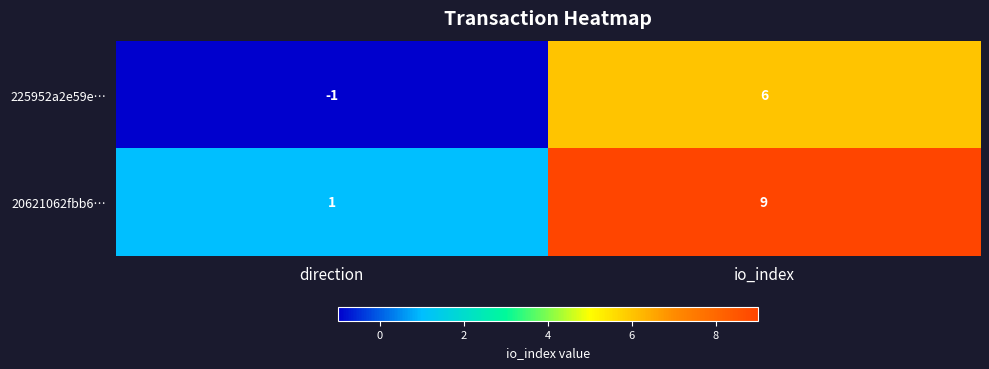

List the series in order of their overall mean, highest first.

20621062fbb6…, 225952a2e59e…